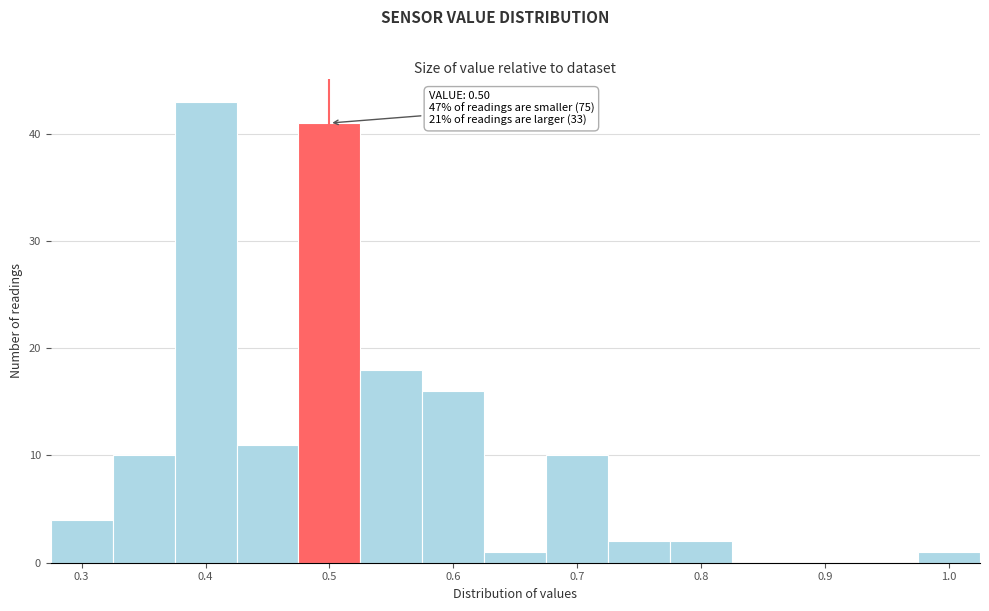

Over which range of the x-axis is the bar tallest?

0.375 to 0.425